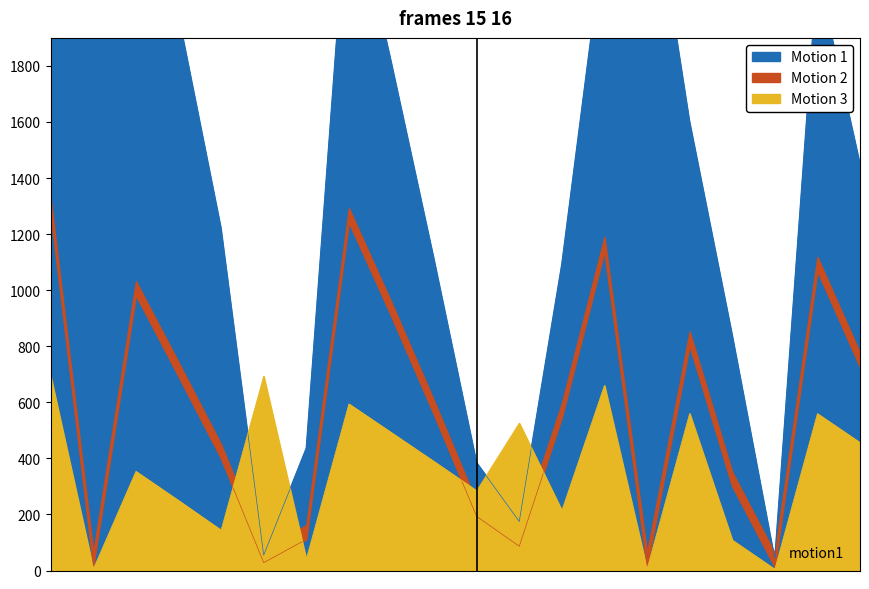

What is the sum of the Motion 1 (dlines) values at 100930 and 104355?

4152.0